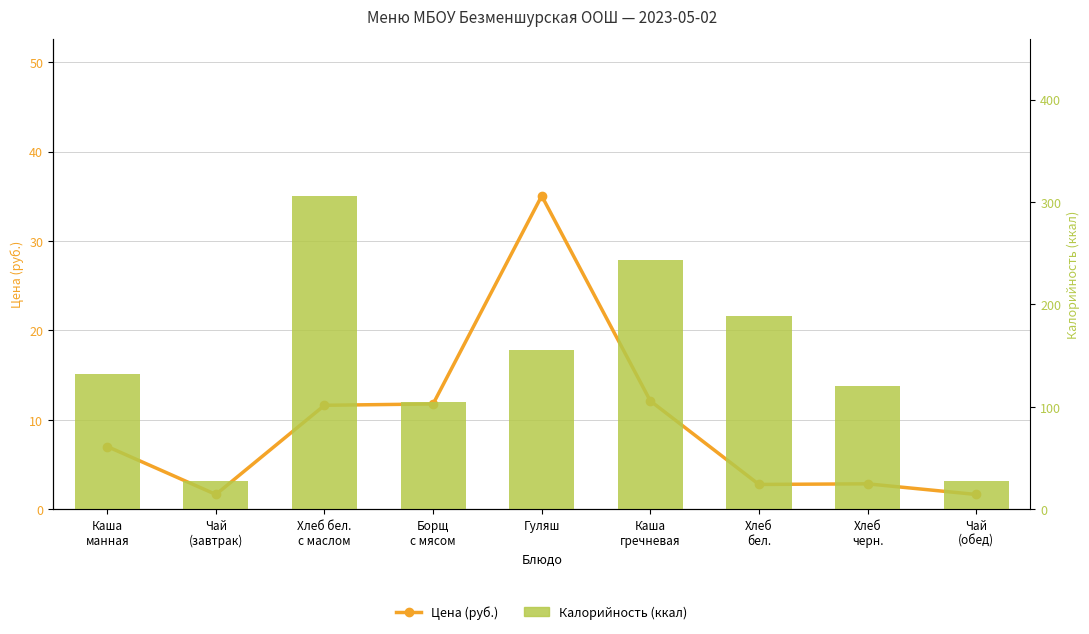

Is it true that Цена (руб.) equals 19.3 at Борщ
с мясом?

False